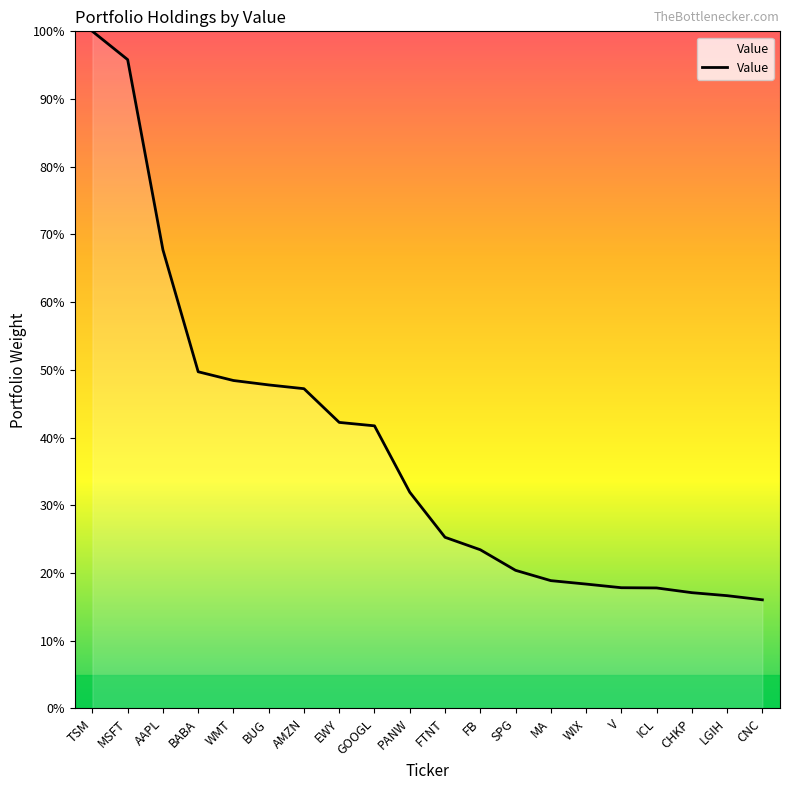

Does the chart display data point markers on the line(s)?

No